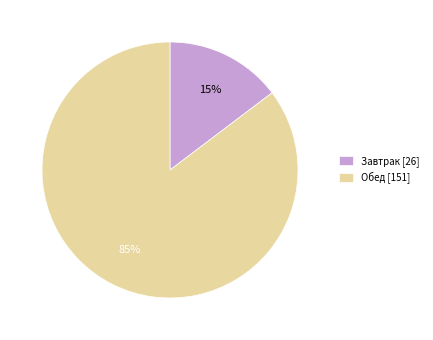

To the nearest percent, what is the average slice percentage?

50%